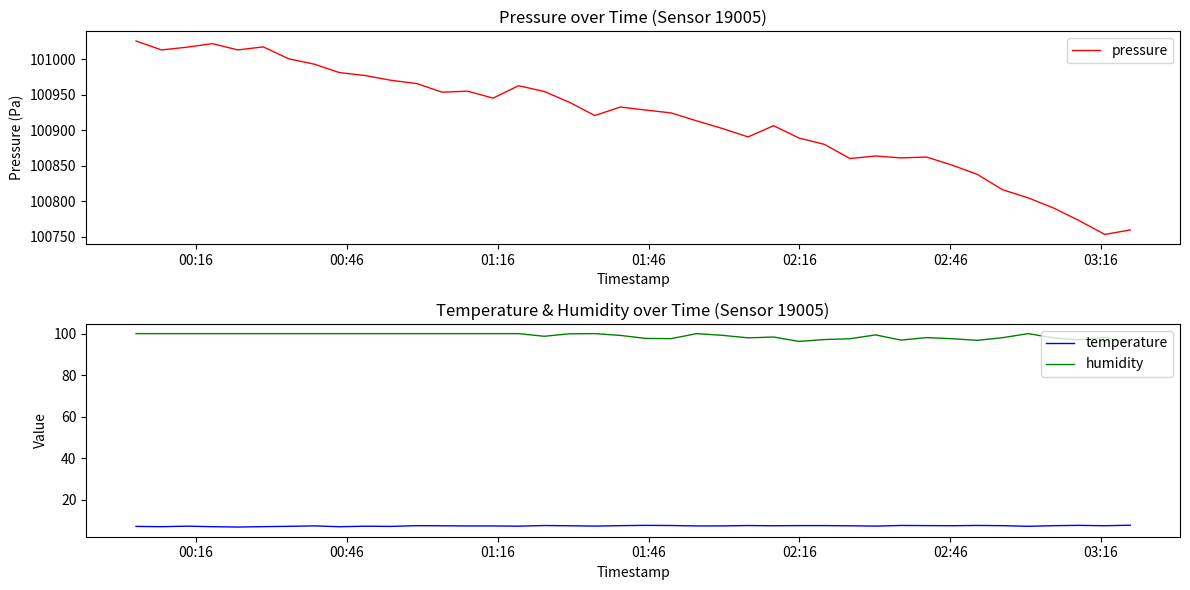

What is the minimum value for temperature?

6.8